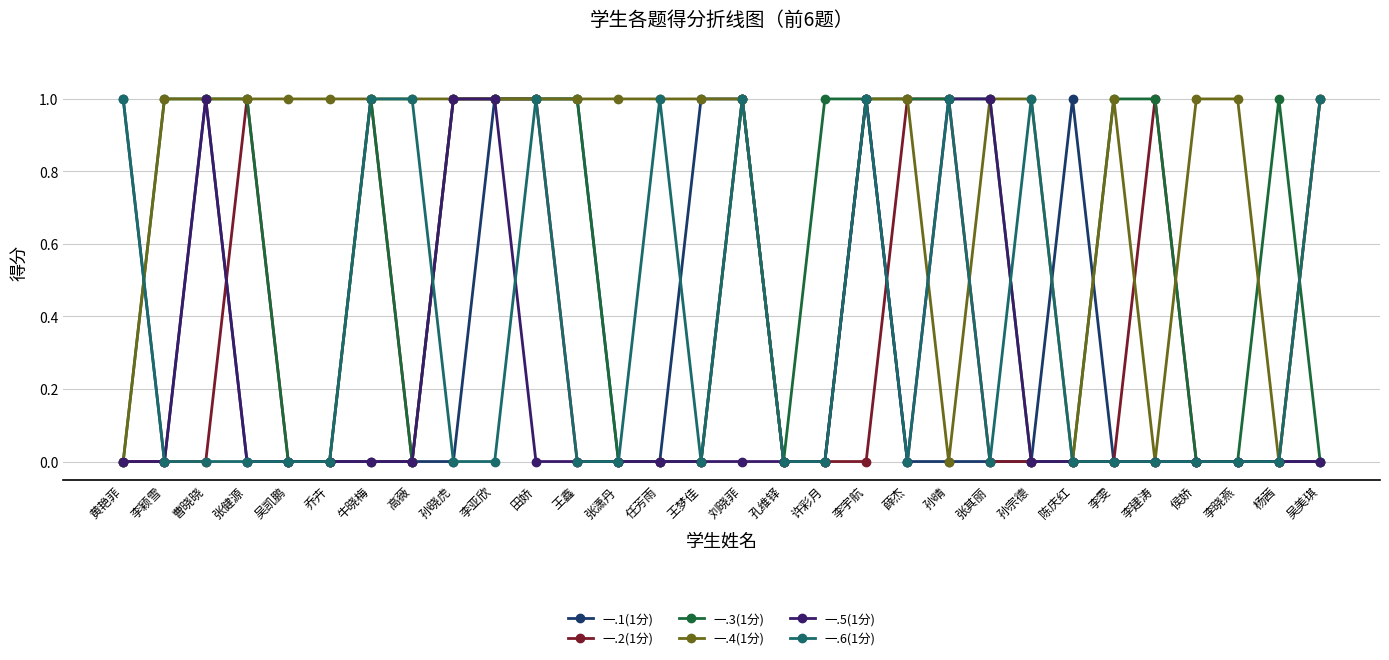

The value of 一.5(1分) at 刘晓菲 is -1. True or false?

False